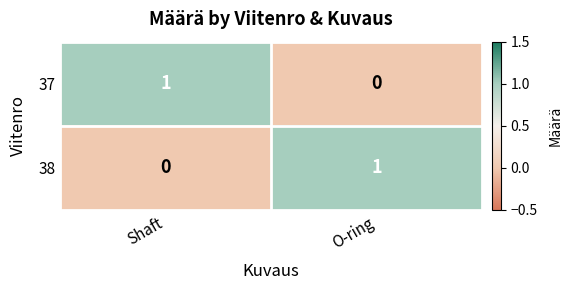

Rank the categories by 37 value from lowest to highest.

O-ring, Shaft